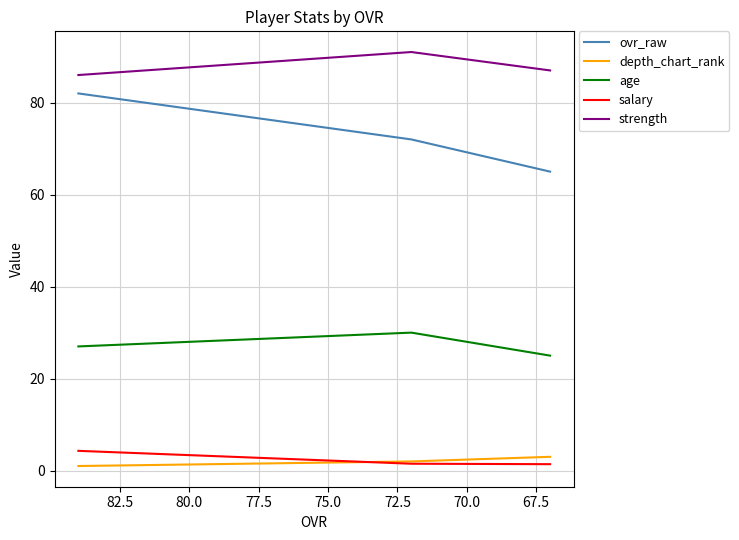

Which series has the largest total across all categories?

strength